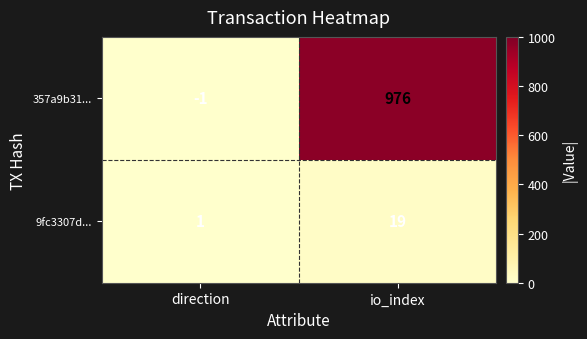

At which category does the chart reach its peak across all series?

io_index